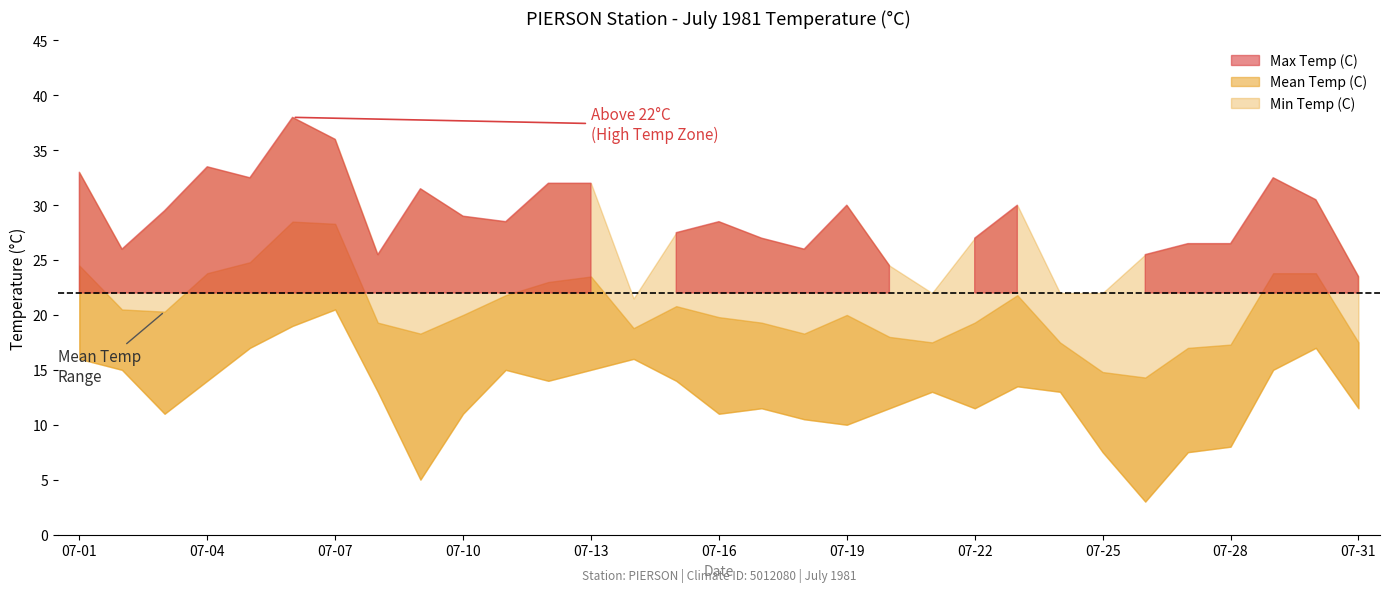

The value of Mean Temp (C) at 07-25 is 21.3. True or false?

False